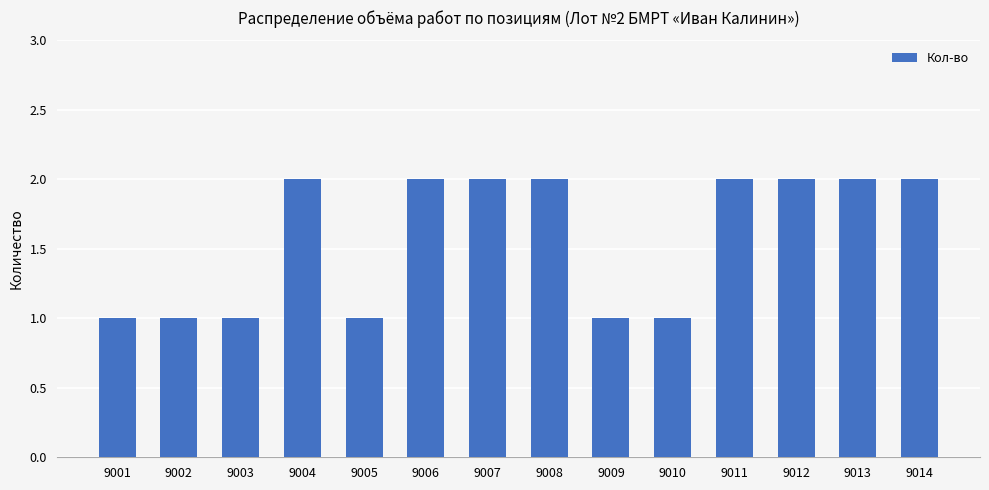

Reading right to left, transcribe all the data shown in this chart.

9014=2	9013=2	9012=2	9011=2	9010=1	9009=1	9008=2	9007=2	9006=2	9005=1	9004=2	9003=1	9002=1	9001=1